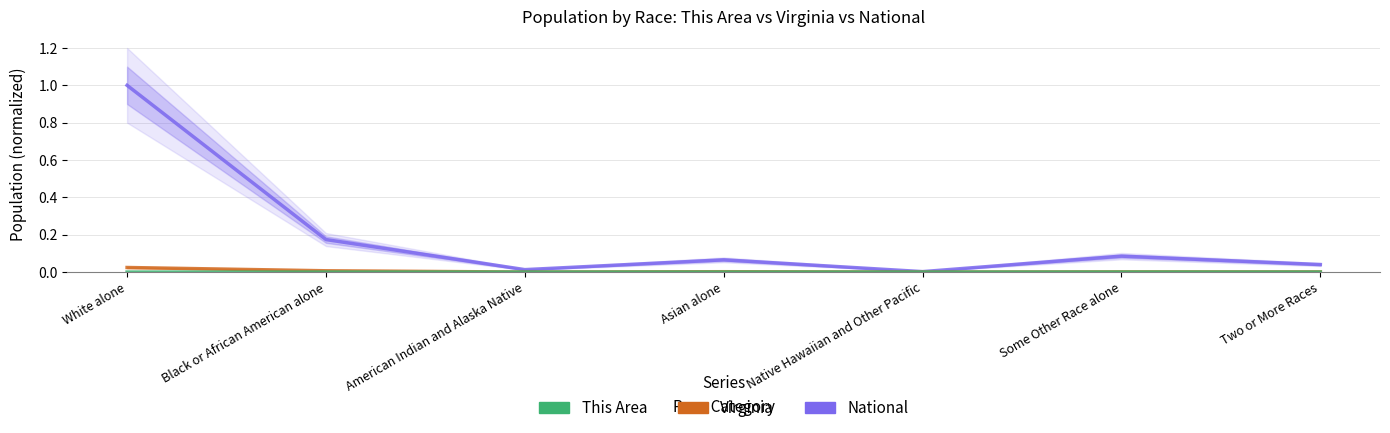

List the series in order of their peak value, lowest first.

This Area, Virginia, National